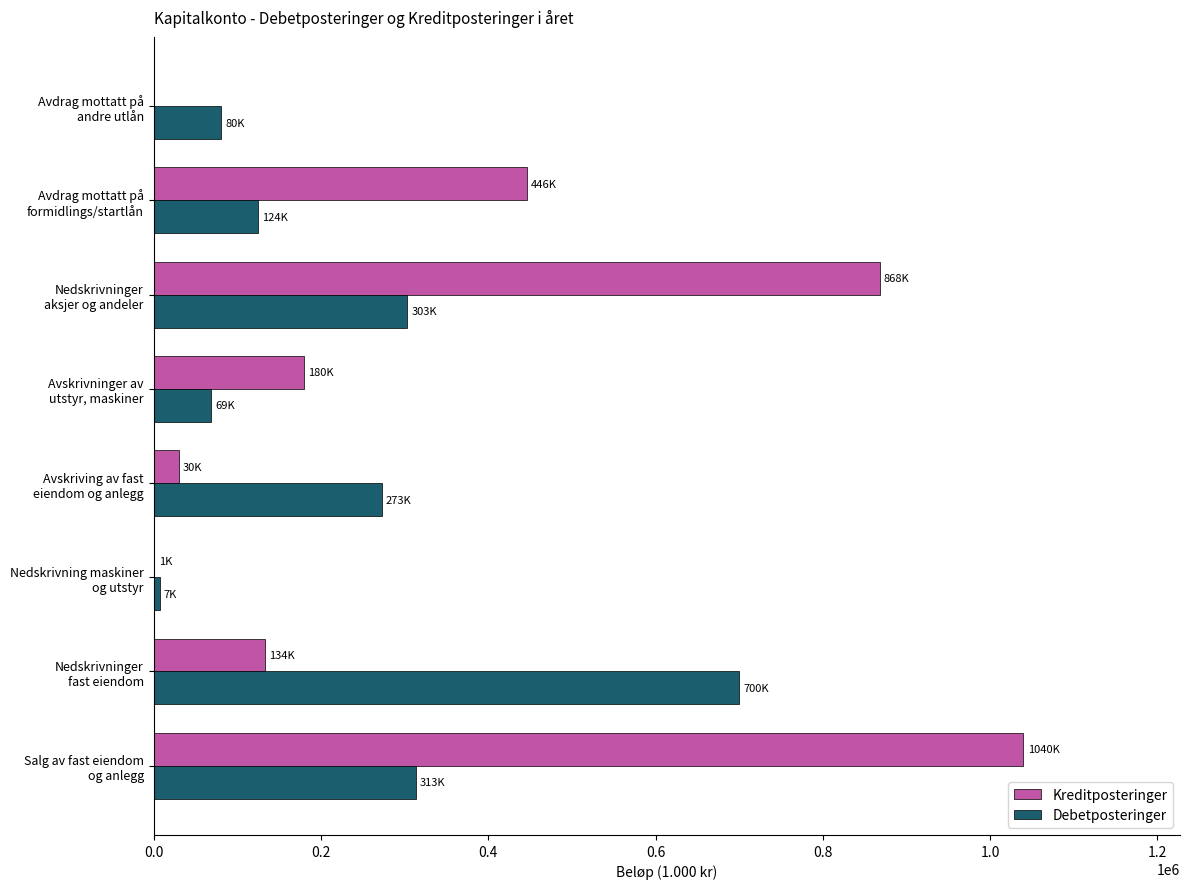

What is the highest value of the Debetposteringer series?

699540.0